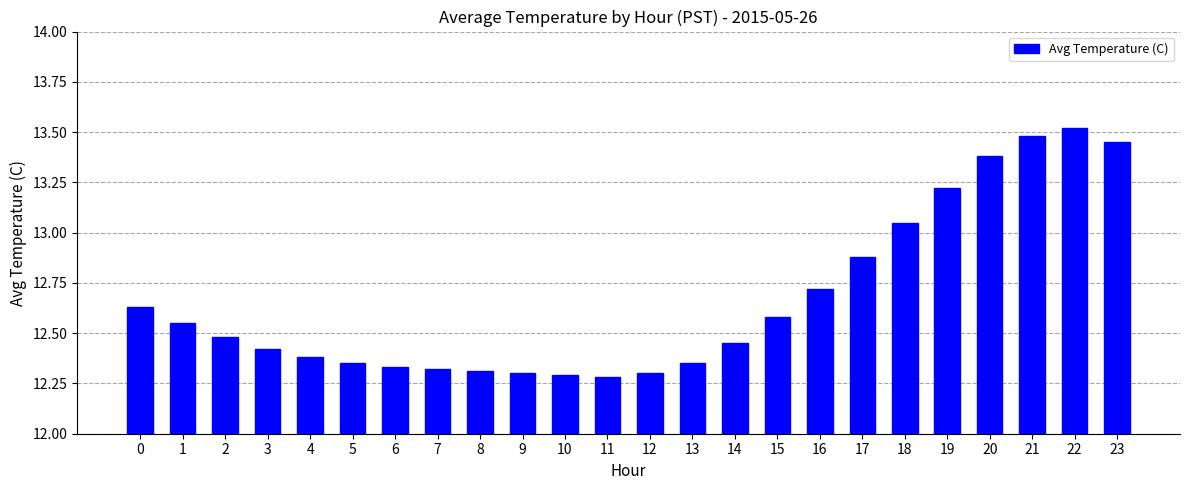

The chart shows a value of 13.4 at 20. True or false?

True